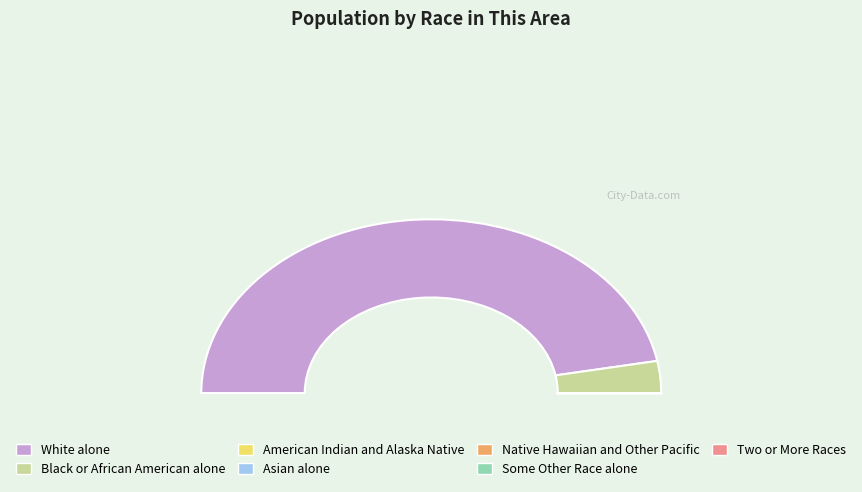

To the nearest percent, what is the average slice percentage?

14%